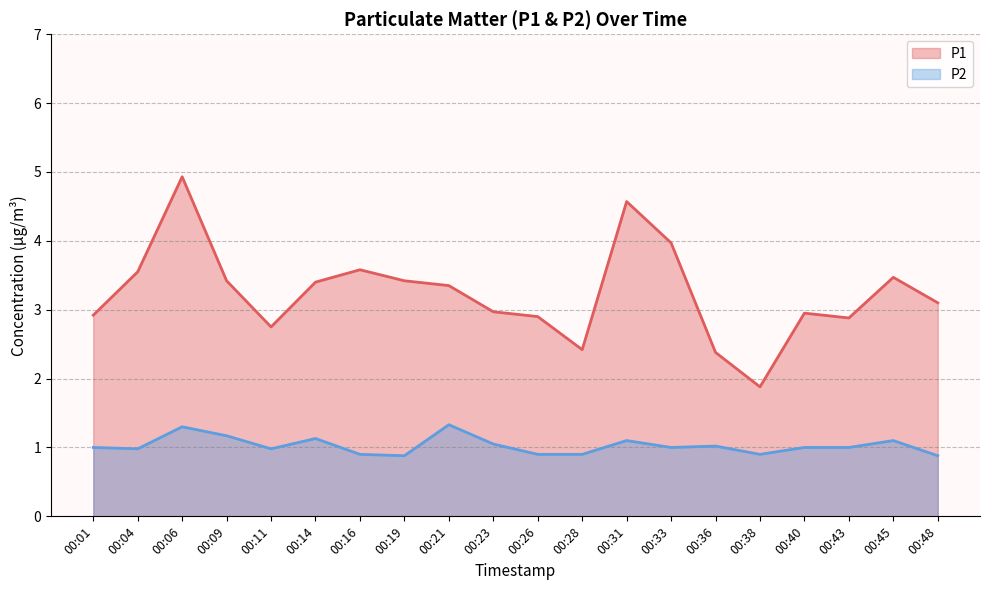

True or false: P2 and P1 intersect in this chart.

False